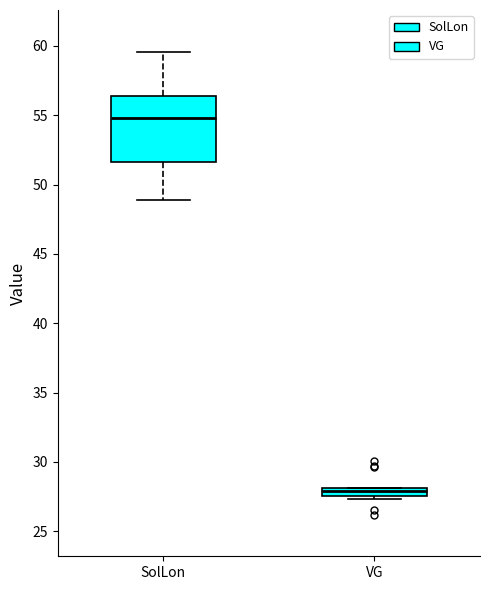

Where is the lower edge of the box for VG on the y-axis? The values are not printed on the chart, so give them approximately, as read against the axis.

27.5